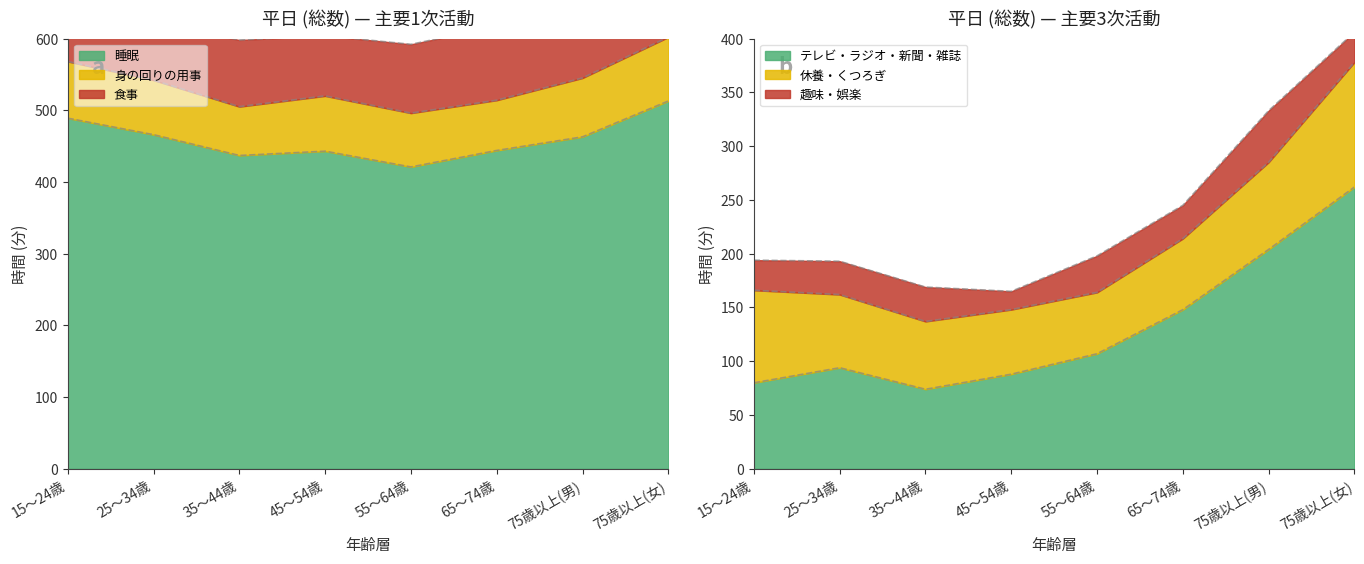

True or false: 睡眠 has a value of 444 at 65～74歳.

True